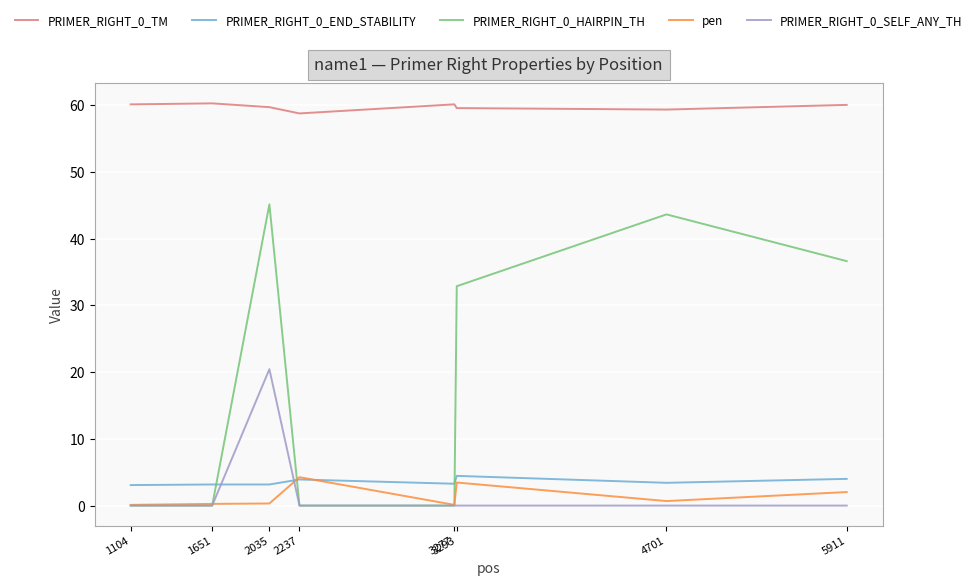

What is the difference between the highest and lowest values at 1104?

60.1